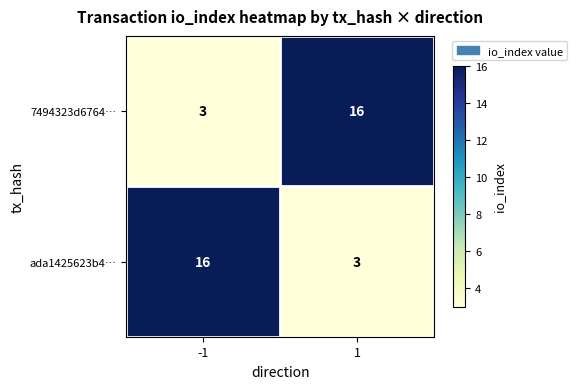

What is the sum of the ada1425623b4… values at -1 and 1?

19